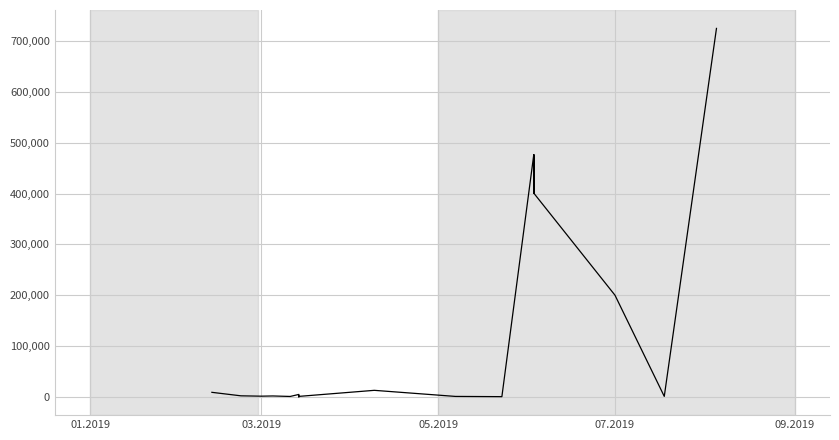

Reading left to right, extract all data points from this chart.

8728.7	8728.7	8728.7	8728.7	8728.7	8728.7	1849.0	1168.8	1168.8	1168.8	1168.8	1168.8	1168.8	1168.8	1168.8	1570.0	1570.0	1570.0	1570.0	1570.0	1570.0	1570.0	1570.0	620.0	620.0	4605.0	74.0	742.0	74.0	742.0	12650.0	665.4	203.2	476390.5	400818.9	476390.5	400818.9	199917.3	757.0	725038.8